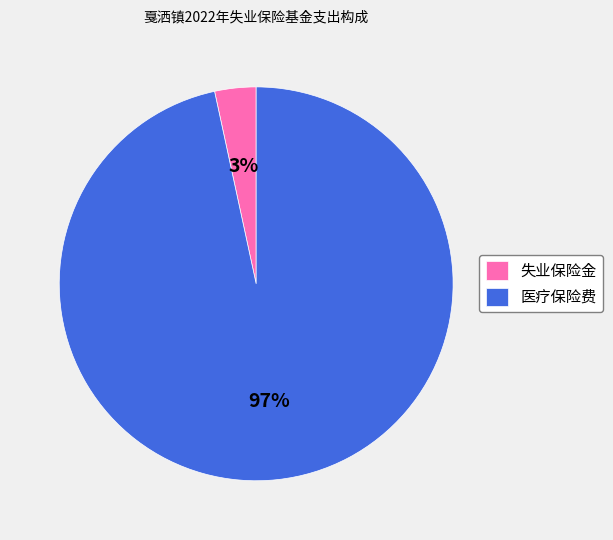

Which has a higher value, 失业保险金 or 医疗保险费?

医疗保险费